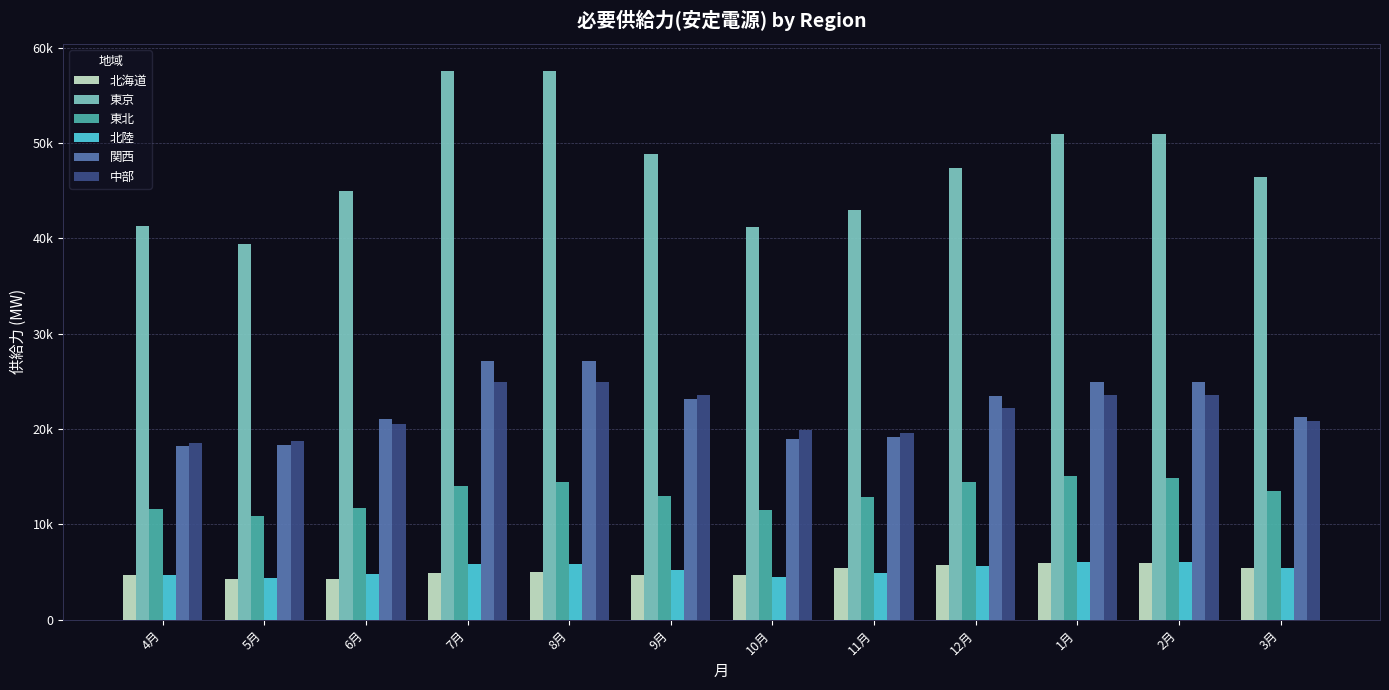

Reading left to right, extract all data points from this chart.

北海道: 4730.6	4298.7	4274.7	4858.3	4990.2	4678.4	4705.4	5388.1	5796.0	5977.2	5929.2	5413.3
東京: 41245.6	39351.8	44945.3	57506.8	57504.6	48844.0	41232.1	42933.7	47420.7	50938.2	50940.2	46397.9
東北: 11661.2	10837.0	11731.2	14024.5	14404.8	12960.5	11474.0	12862.9	14408.4	15104.9	14864.2	13504.9
北陸: 4647.4	4331.6	4784.5	5839.6	5839.6	5202.5	4498.5	4927.5	5636.6	6089.5	6089.5	5439.9
関西: 18187.9	18373.0	21043.3	27108.2	27108.2	23164.2	18908.4	19215.3	23420.5	24891.3	24891.3	21278.8
中部: 18582.0	18772.9	20540.7	24960.2	24960.2	23523.9	19928.0	19546.3	22167.9	23523.9	23523.9	20832.0